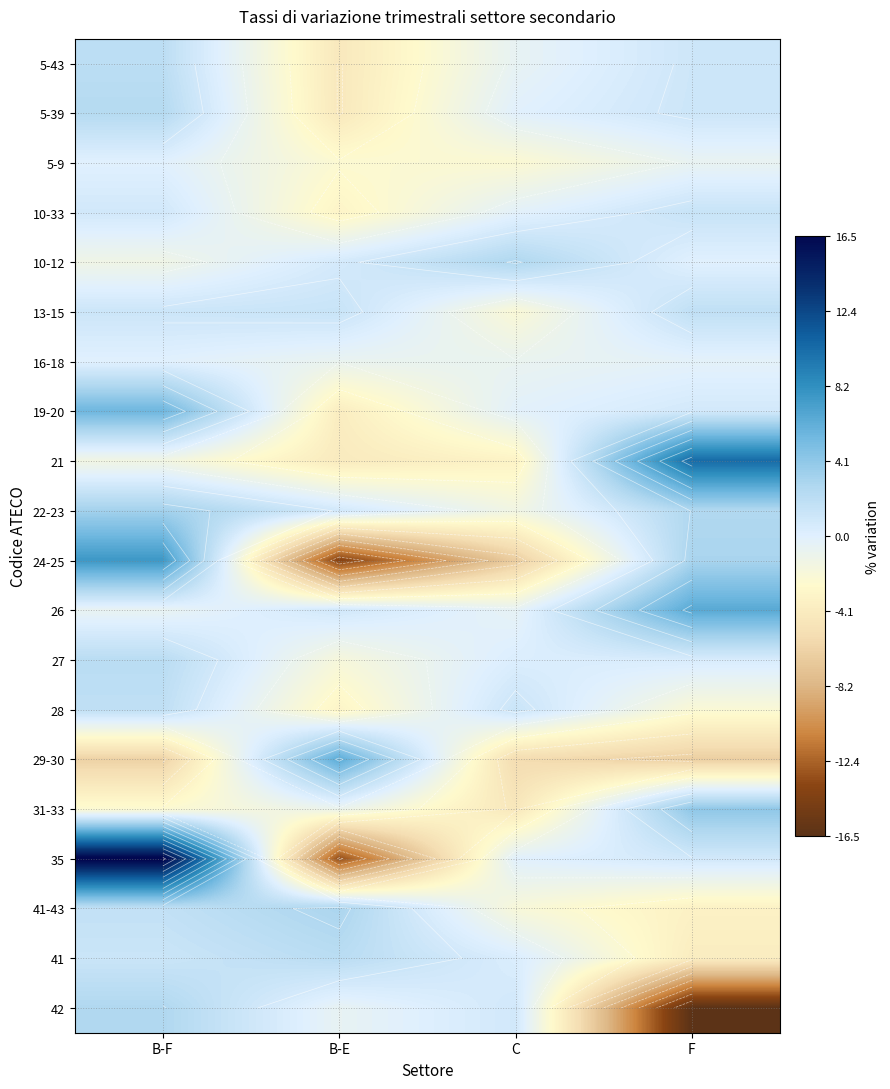

True or false: 42 has a value of 0.5 at C.

False